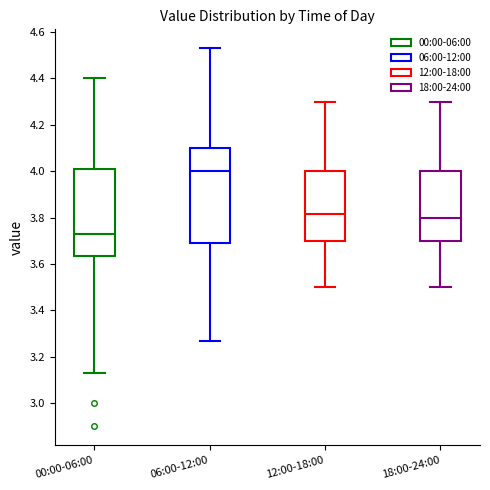

Which box's median line is the lowest?

00:00-06:00